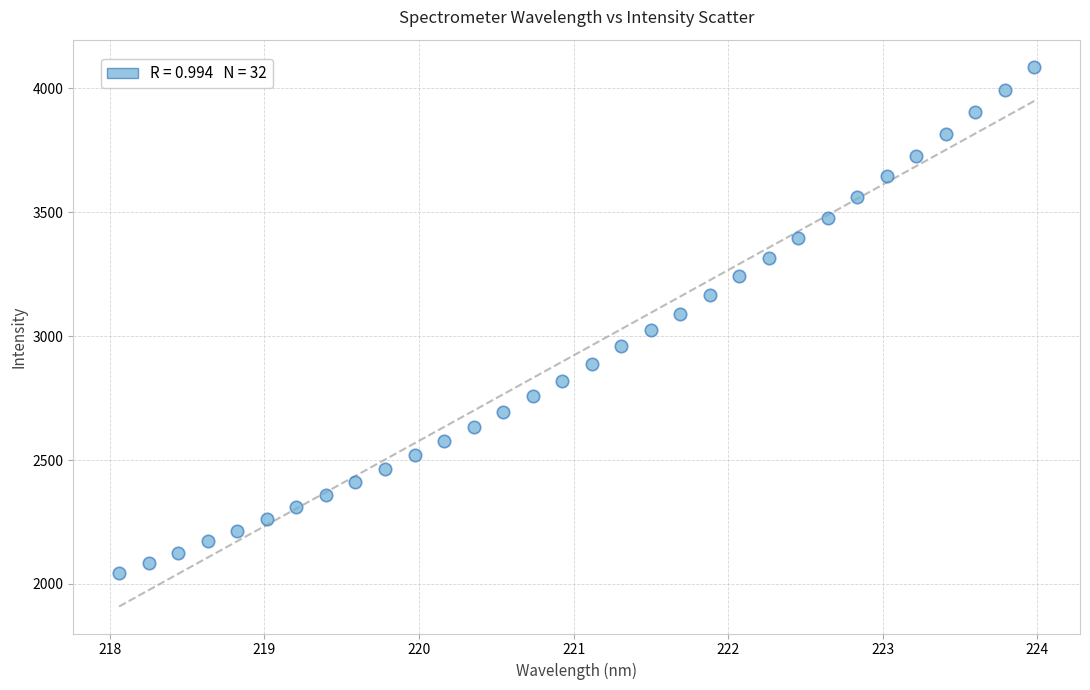

What is the range of X values (max minus min)?

5.9